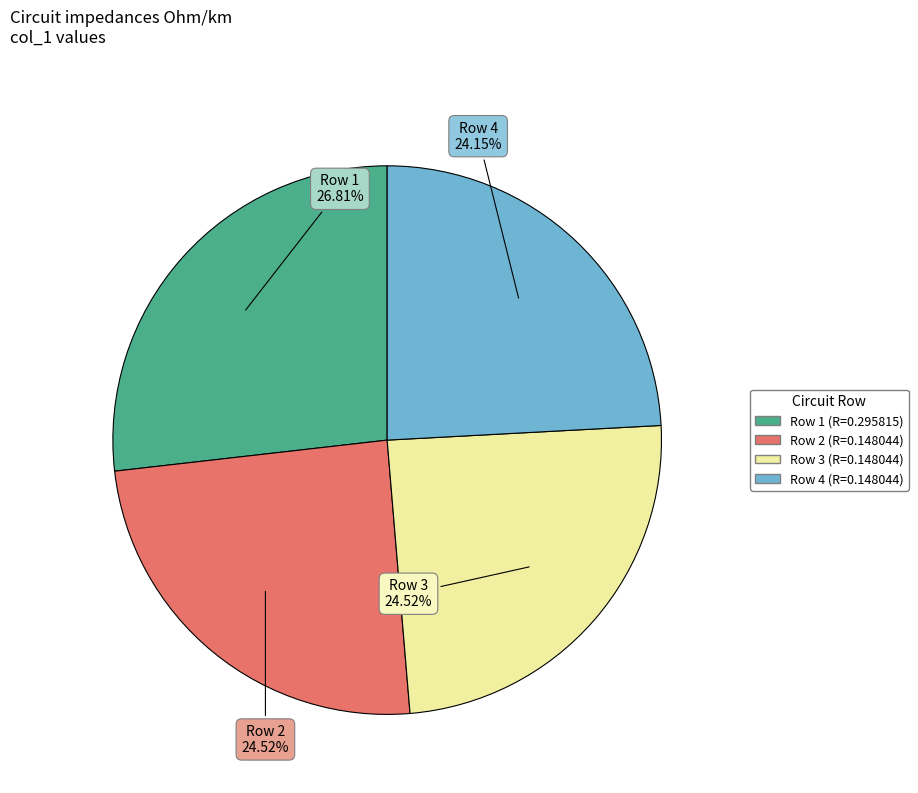

What is the largest slice in the pie chart?

Row 1 26.81%